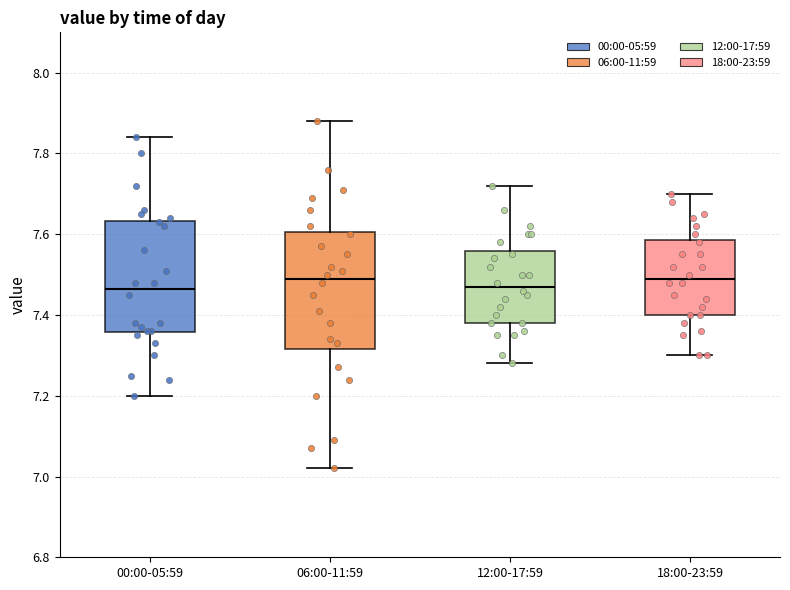

Where is the lower edge of the box for 18:00-23:59 on the y-axis? The values are not printed on the chart, so give them approximately, as read against the axis.

7.40